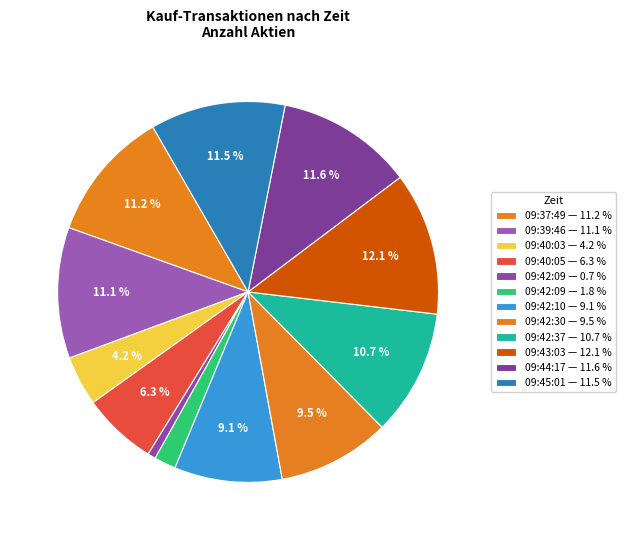

How many segments does this pie chart have?

12